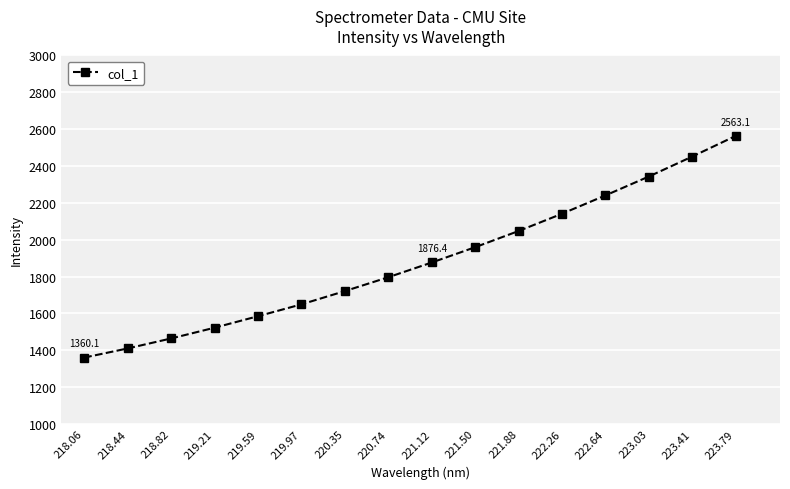

Reading left to right, list all the values displayed in this chart.

218.06=1360.1	218.44=1409.8	218.82=1464.0	219.21=1522.3	219.59=1584.8	219.97=1649.2	220.35=1721.2	220.74=1796.4	221.12=1876.4	221.50=1959.5	221.88=2047.3	222.26=2141.0	222.64=2240.4	223.03=2343.0	223.41=2451.3	223.79=2563.1